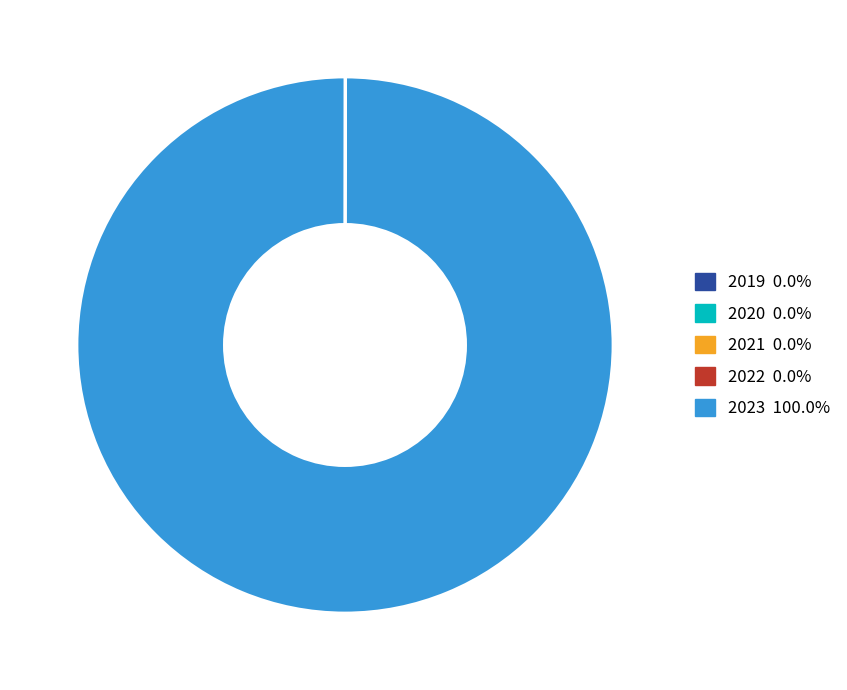

Is there any slice that represents more than half of the pie?

Yes